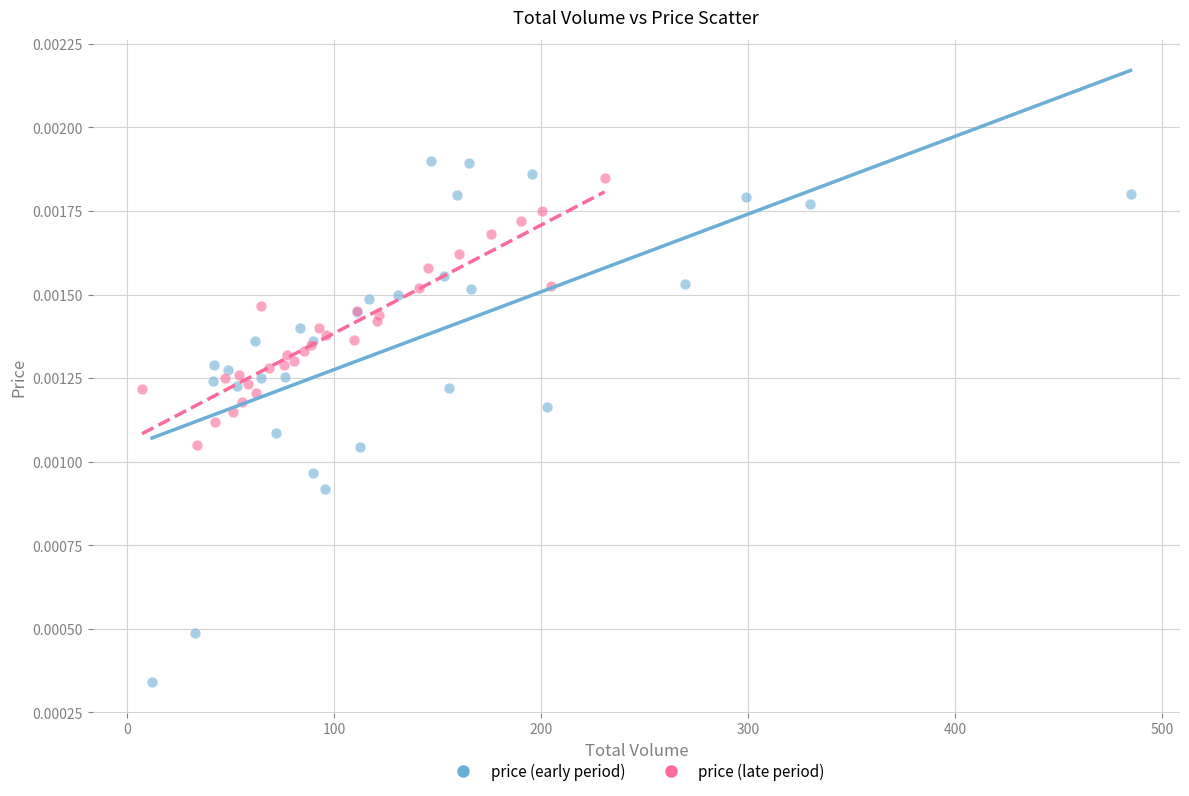

Which series contains the highest Y value?

price (early period)